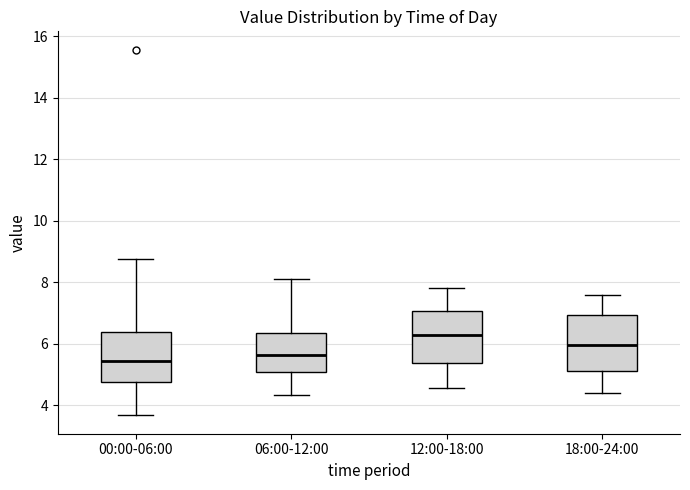

Reading left to right, read every box against the y-axis: the position of its median line, the range the box covers, and the ends of its whiskers. The values are not printed on the chart, so give them approximately, as read against the axis.

00:00-06:00: median 5.4, box 4.8 to 6.4, whiskers 3.6 to 8.8
06:00-12:00: median 5.6, box 5.0 to 6.4, whiskers 4.4 to 8.2
12:00-18:00: median 6.2, box 5.4 to 7.0, whiskers 4.6 to 7.8
18:00-24:00: median 6.0, box 5.2 to 7.0, whiskers 4.4 to 7.6